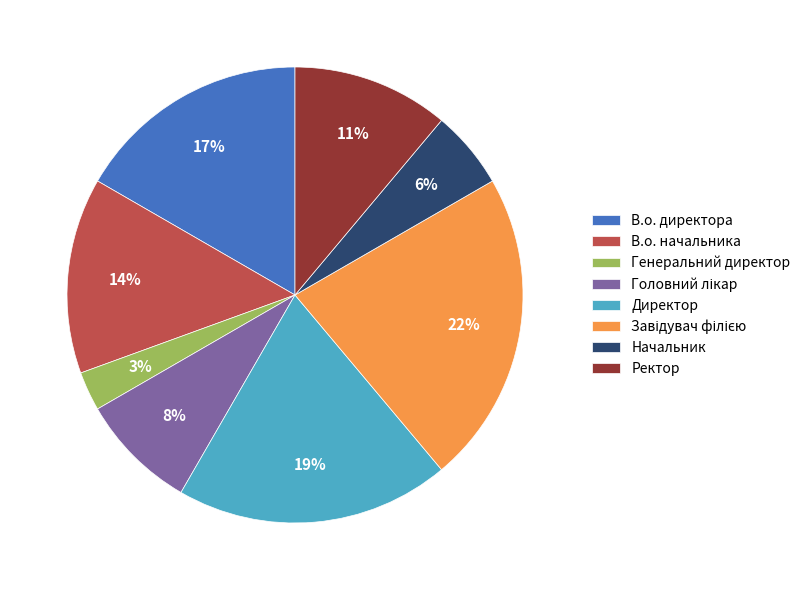

True or false: В.о. директора accounts for 25% of the total.

False